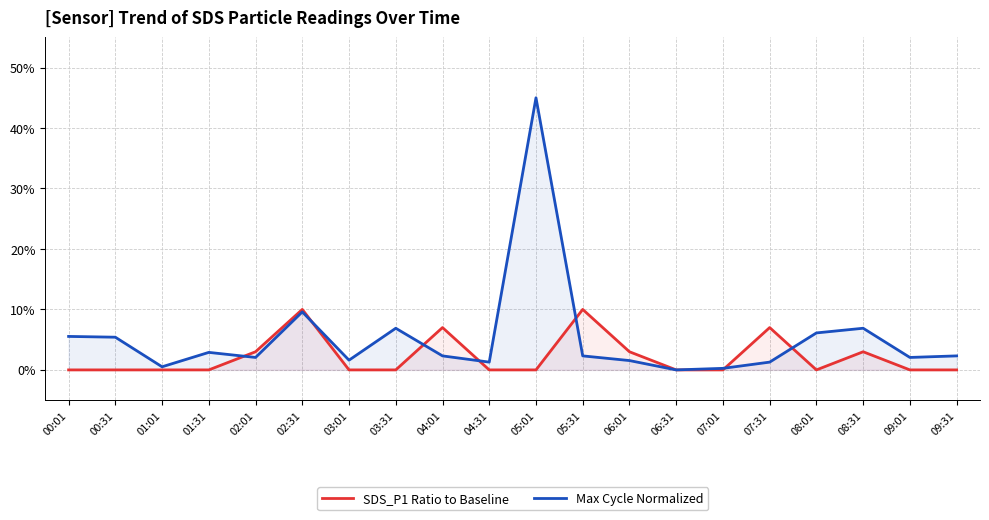

List the series in order of their overall mean, lowest first.

SDS_P1 Ratio to Baseline, Max Cycle Normalized